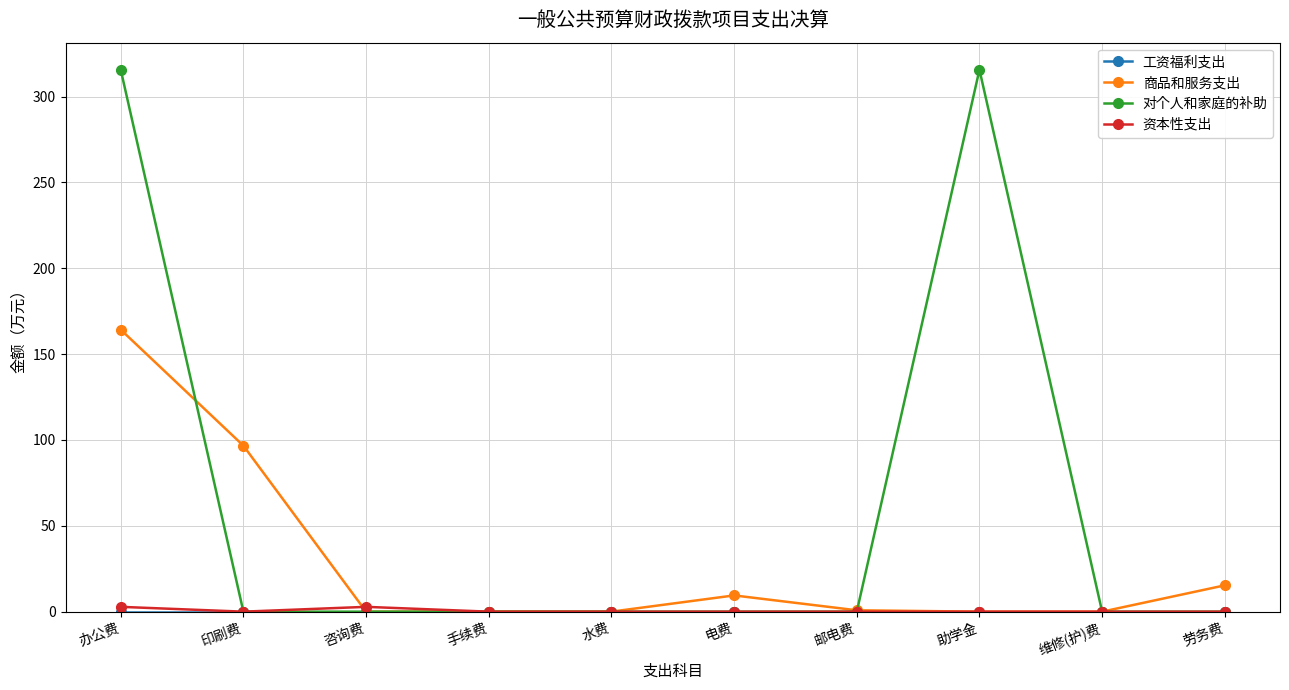

The 对个人和家庭的补助 series shows 130.9 at 电费. True or false?

False